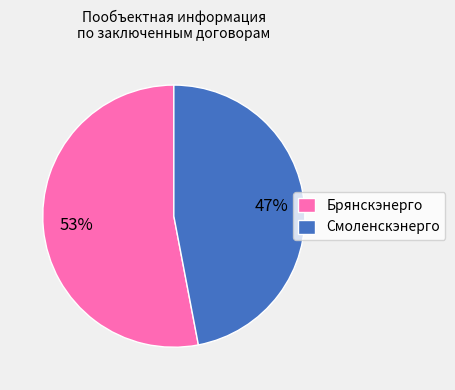

Combined, do Смоленскэнерго and Брянскэнерго account for over 50%?

Yes